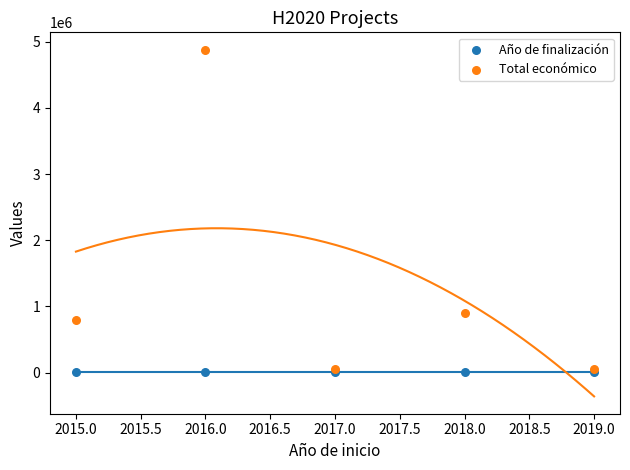

Which series contains the lowest Y value?

Año de finalización